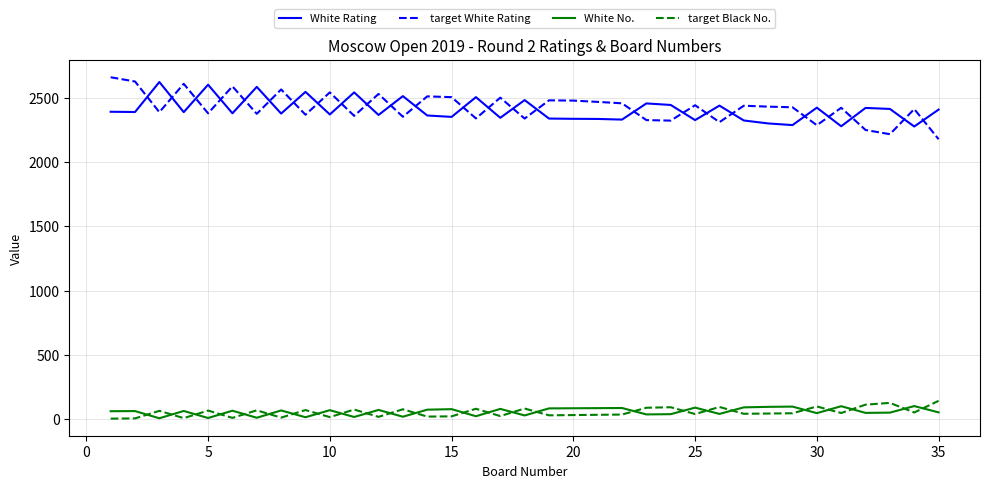

What is the greatest value displayed?

2663